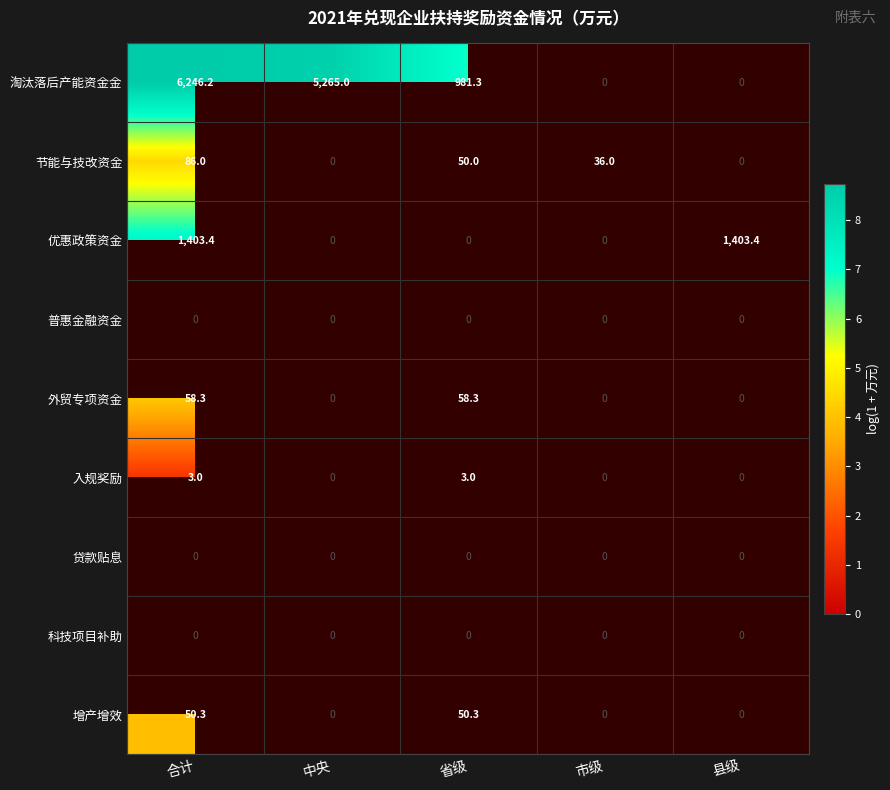

The value of 入规奖励 at 合计 is 3.0. True or false?

True